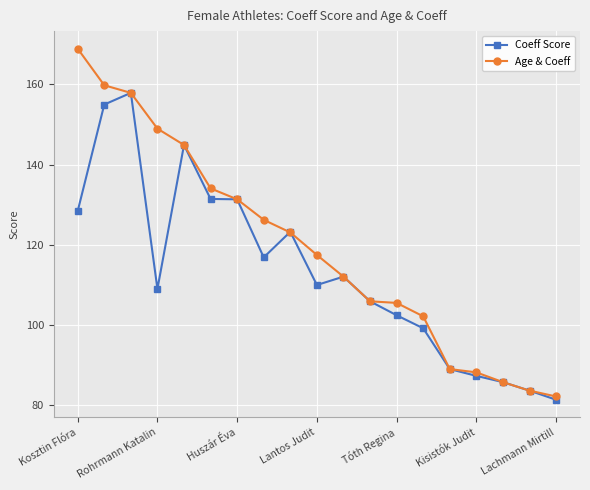

What is the value of the Coeff Score point at the 5th from the left?

144.9